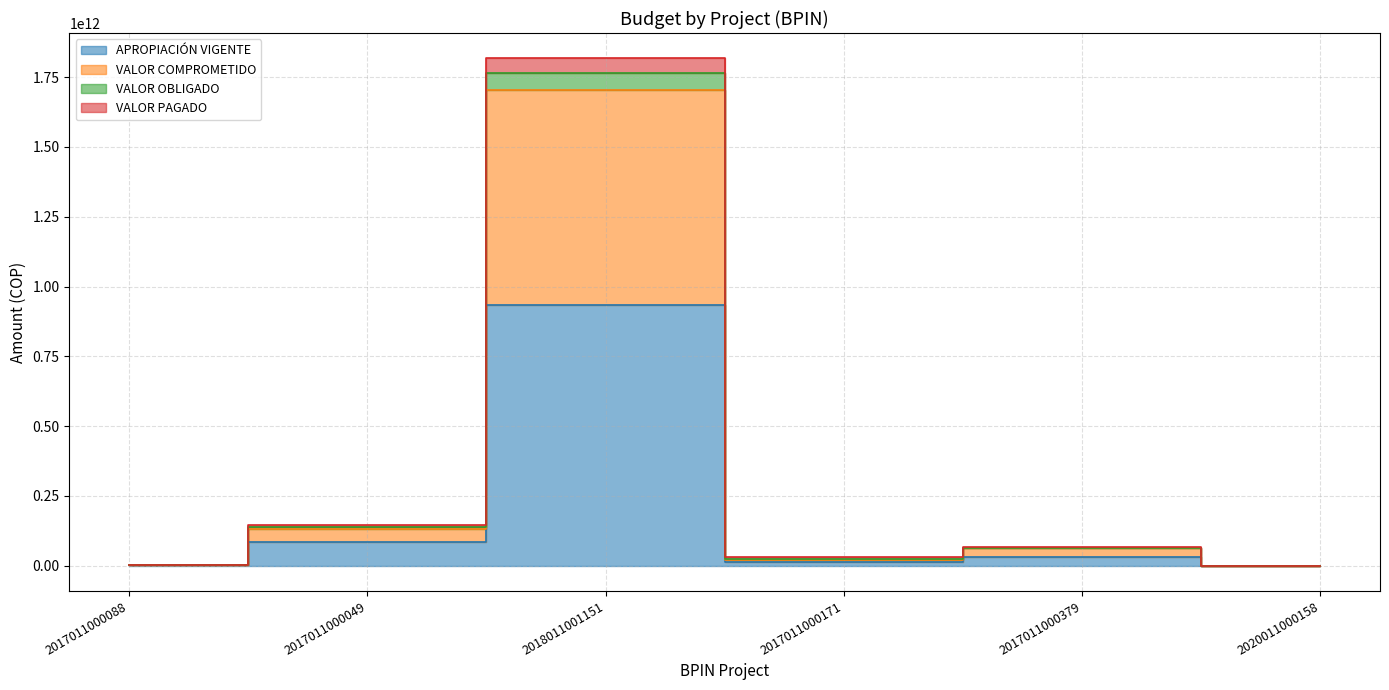

Which category has the lowest value in the APROPIACIÓN VIGENTE series?

2020011000158